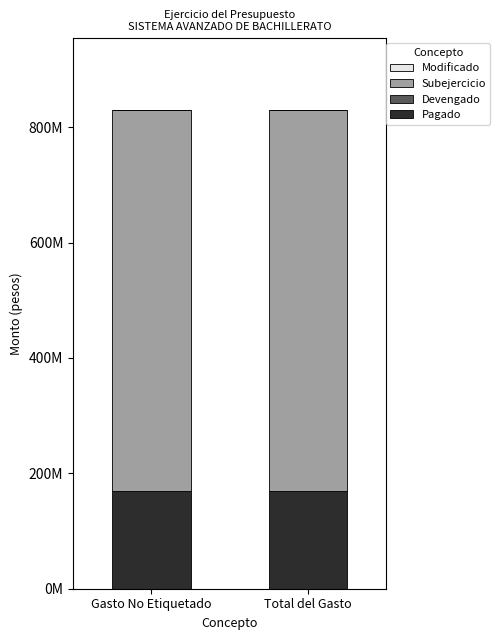

Does the chart contain stacked bars?

Yes